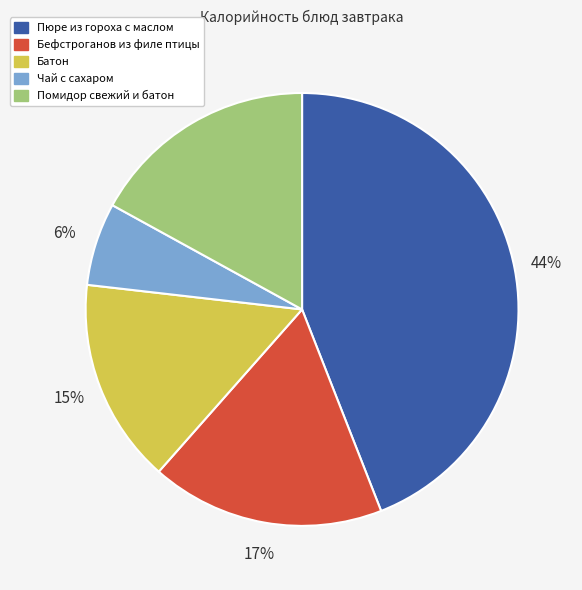

Does Чай с сахаром account for over 50% of the chart?

No